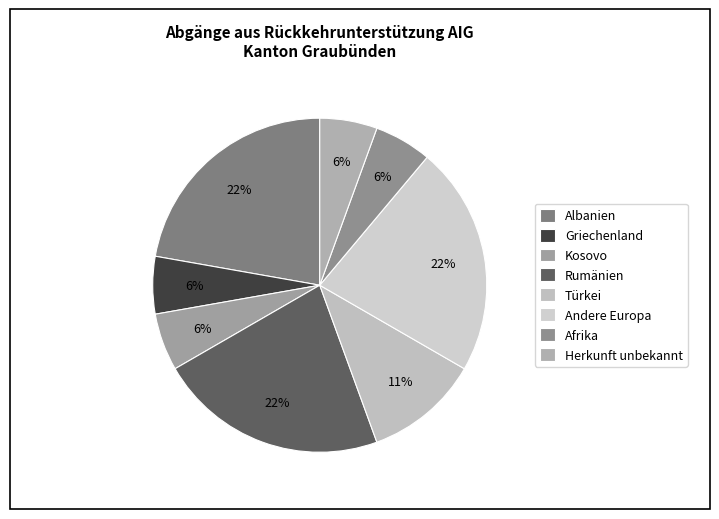

How many segments does this pie chart have?

8